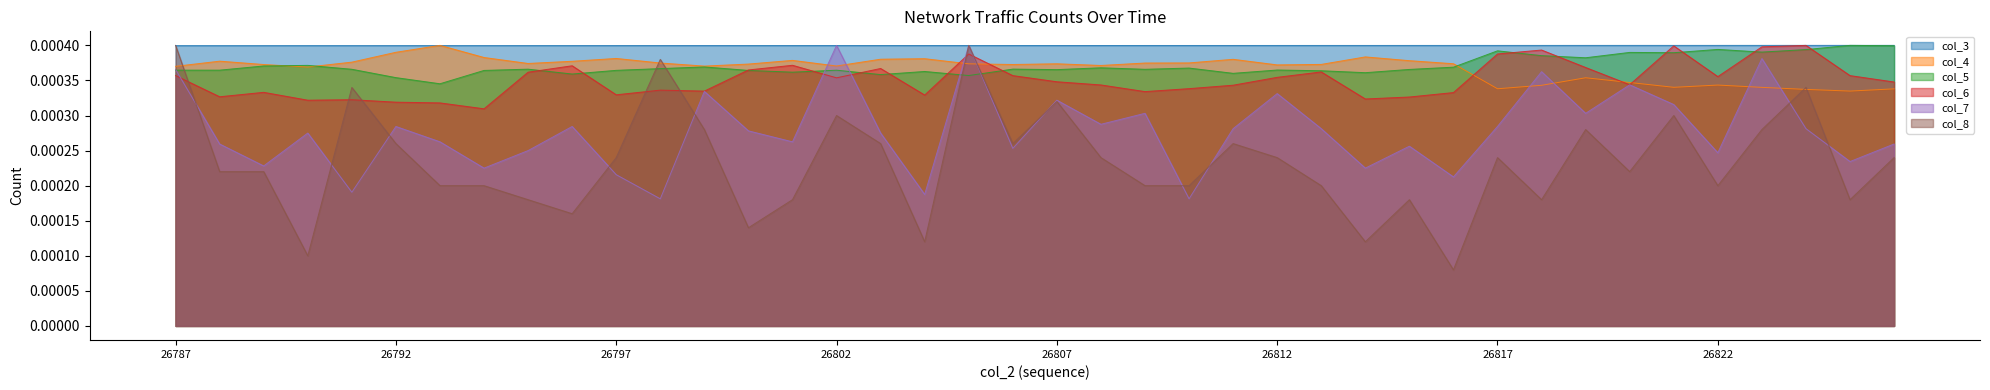

How many distinct data groups are displayed?

6